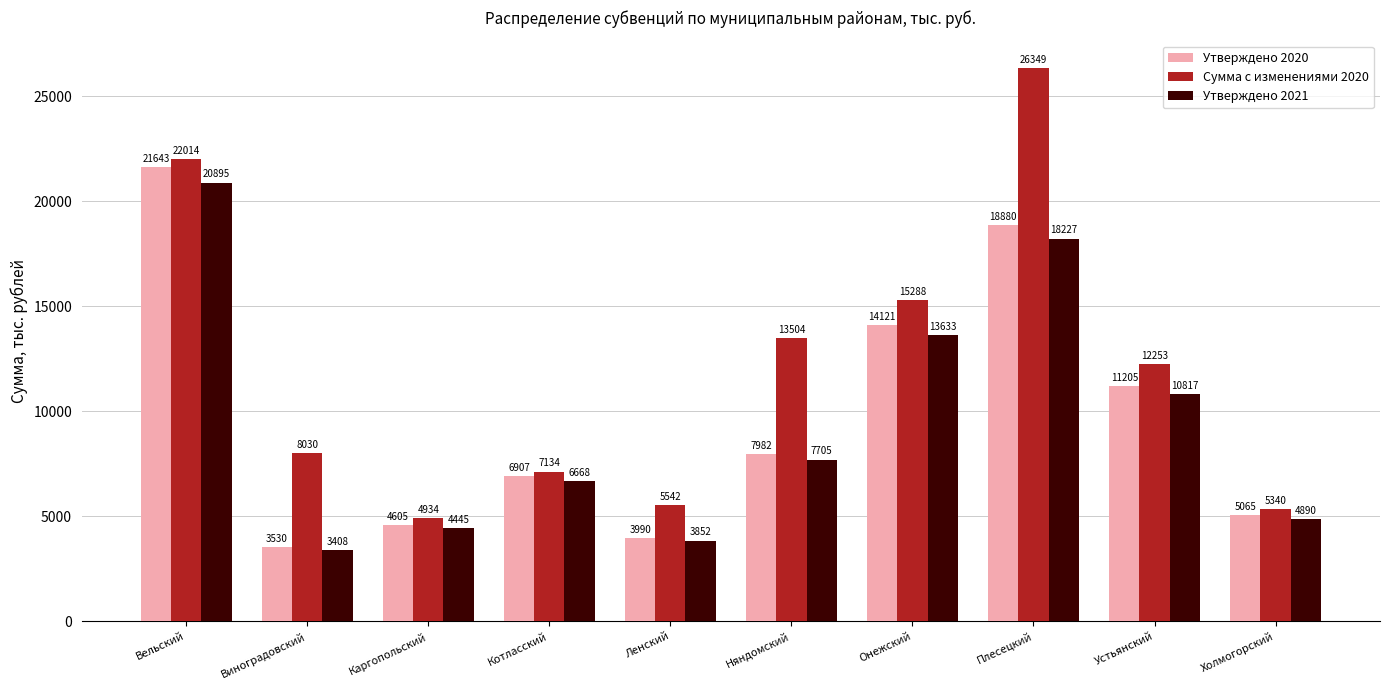

What is the label of the 1st bar from the right?

Холмогорский